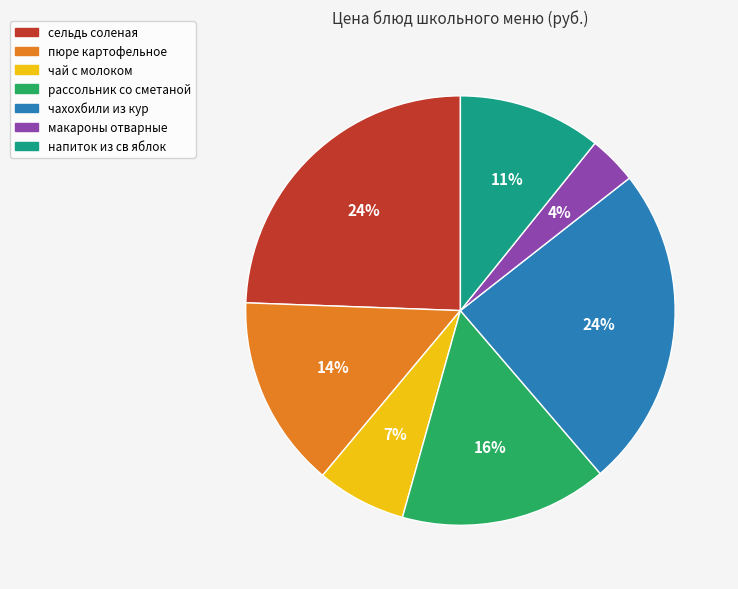

Is it true that пюре картофельное is 14% of the pie?

True